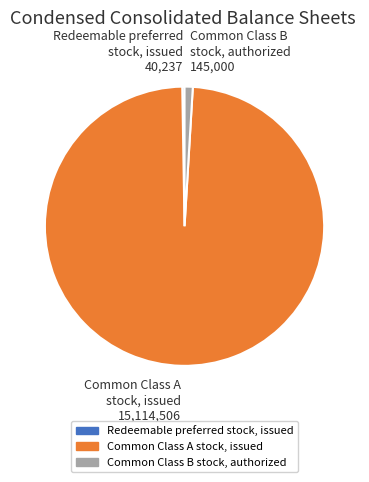

The Common Class A stock, issued slice represents 89% of the pie. True or false?

False